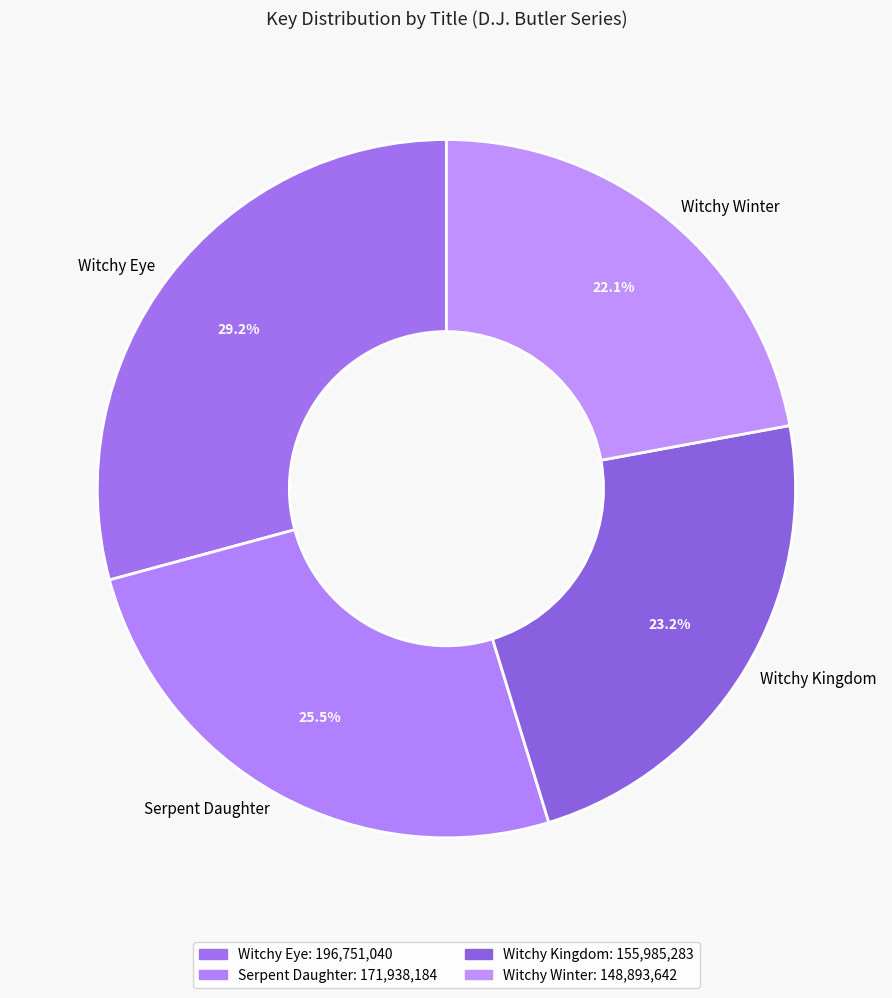

How much of the chart is everything except Witchy Kingdom?

76.8%